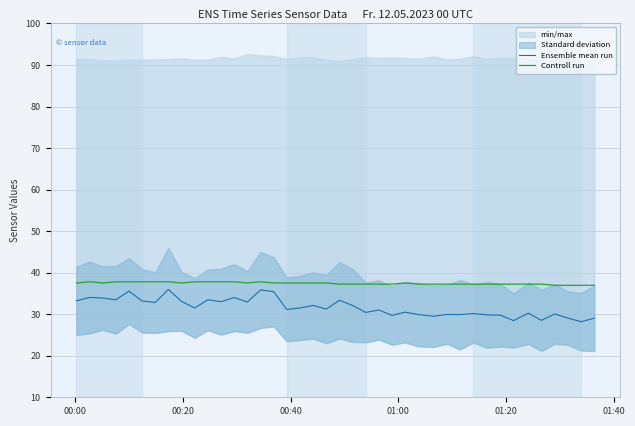

Reading left to right, extract all data points from this chart.

Ensemble mean run: 33.2	34.0	33.9	33.5	35.6	33.2	32.8	36.0	33.1	31.5	33.5	33.0	34.0	32.9	35.9	35.4	31.1	31.5	32.1	31.2	33.3	32.1	30.4	31.0	29.7	30.5	29.9	29.5	29.9	29.9	30.2	29.9	29.8	28.5	30.2	28.5	30.1	29.1	28.2	29.1
Controll run: 37.5	37.8	37.5	37.8	37.8	37.8	37.8	37.8	37.5	37.8	37.8	37.8	37.8	37.5	37.8	37.5	37.5	37.5	37.5	37.5	37.2	37.2	37.2	37.2	37.2	37.5	37.2	37.2	37.2	37.2	37.2	37.2	37.2	37.2	37.2	37.2	37.0	37.0	37.0	37.0